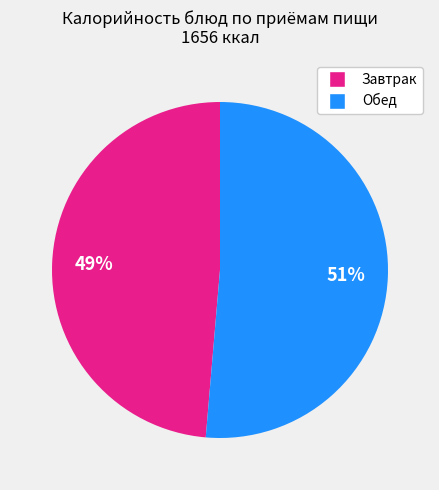

Does any single category account for the majority?

Yes